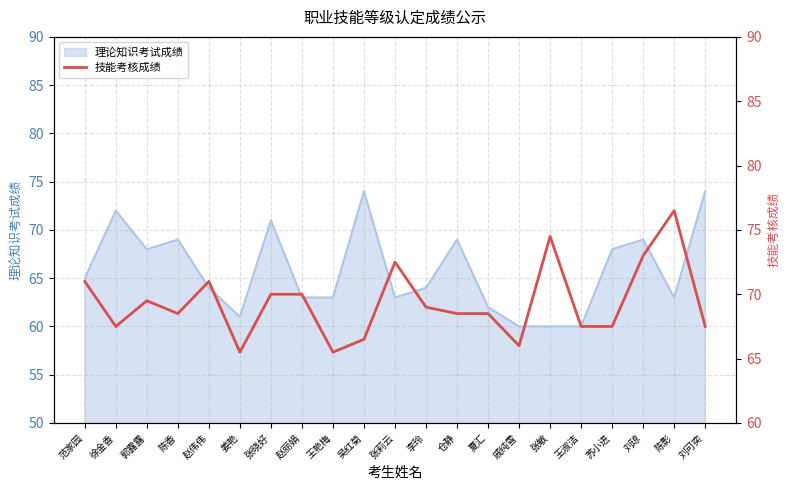

What value does the 理论知识考试成绩 series have at 陈影?

63